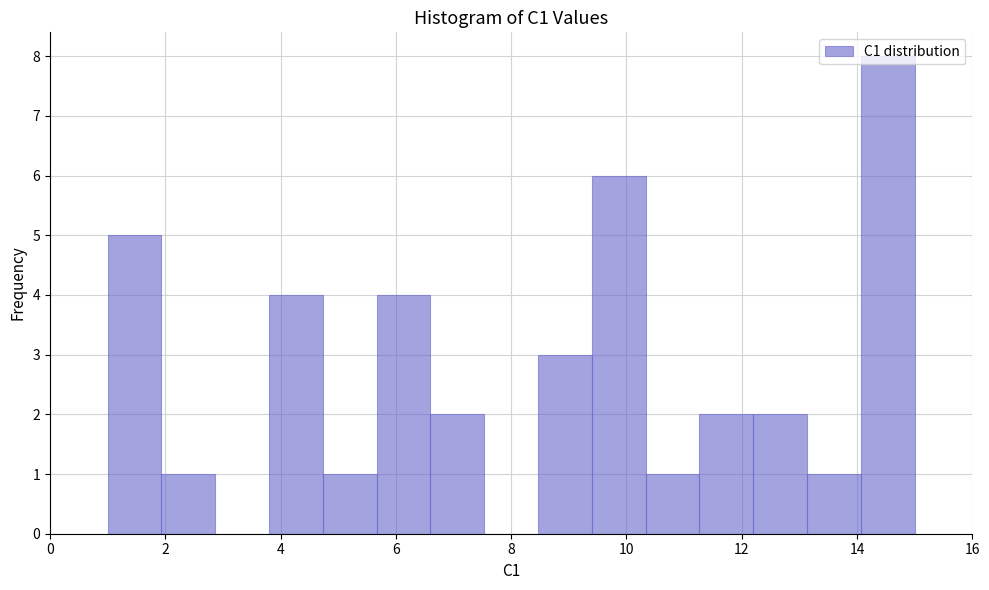

Reading left to right, list every bar in this chart as the range it spans on the x-axis followed by its height. Neither the bar edges nor the heights are printed on the chart, so give them approximately, as read against the axes.

1.0 to 2.0: 5
2.0 to 2.8: 1
2.8 to 3.8: 0
3.8 to 4.8: 4
4.8 to 5.6: 1
5.6 to 6.6: 4
6.6 to 7.6: 2
7.6 to 8.4: 0
8.4 to 9.4: 3
9.4 to 10.4: 6
10.4 to 11.2: 1
11.2 to 12.2: 2
12.2 to 13.2: 2
13.2 to 14.0: 1
14.0 to 15.0: 8